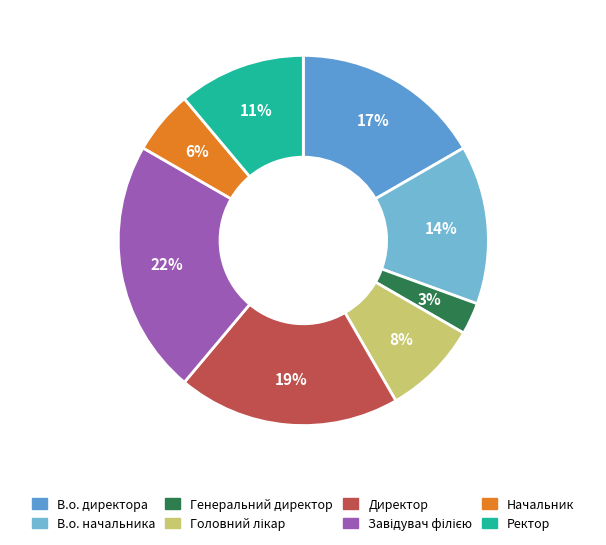

How many slices are in this pie chart?

8